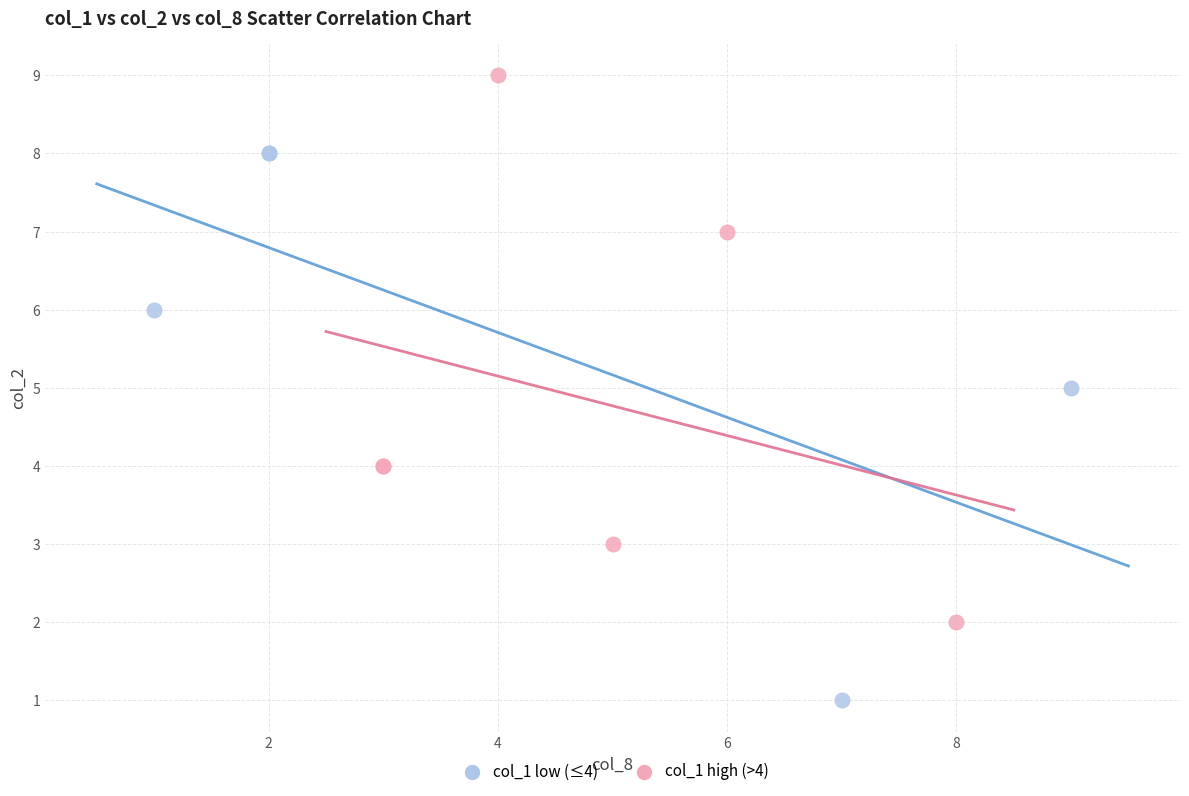

Which series reaches the maximum Y coordinate?

col_1 high (>4)